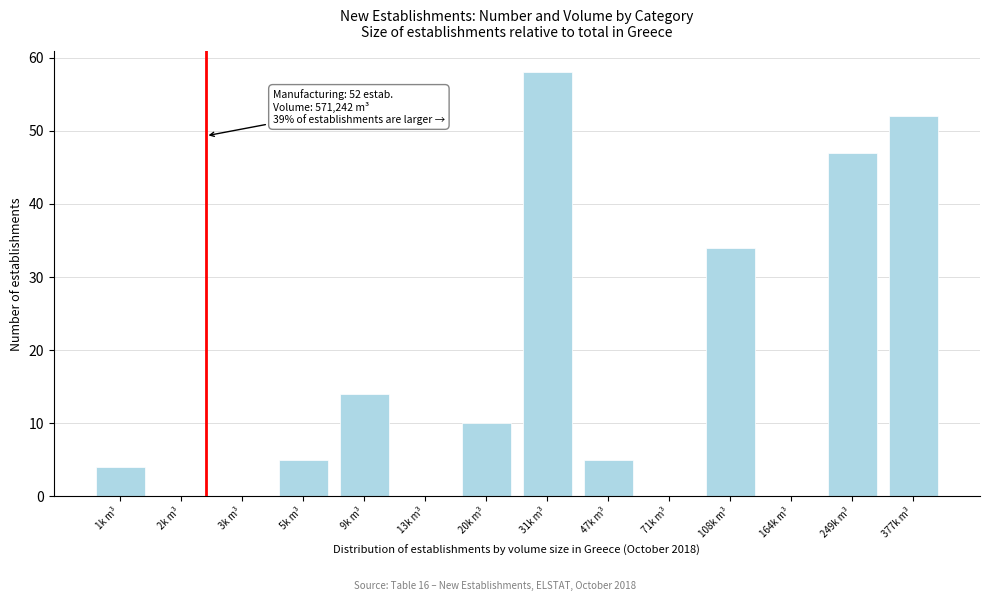

Reading left to right, what are all the values shown in this chart?

1k m³=4	2k m³=0	3k m³=0	5k m³=5	9k m³=14	13k m³=0	20k m³=10	31k m³=58	47k m³=5	71k m³=0	108k m³=34	164k m³=0	249k m³=47	377k m³=52